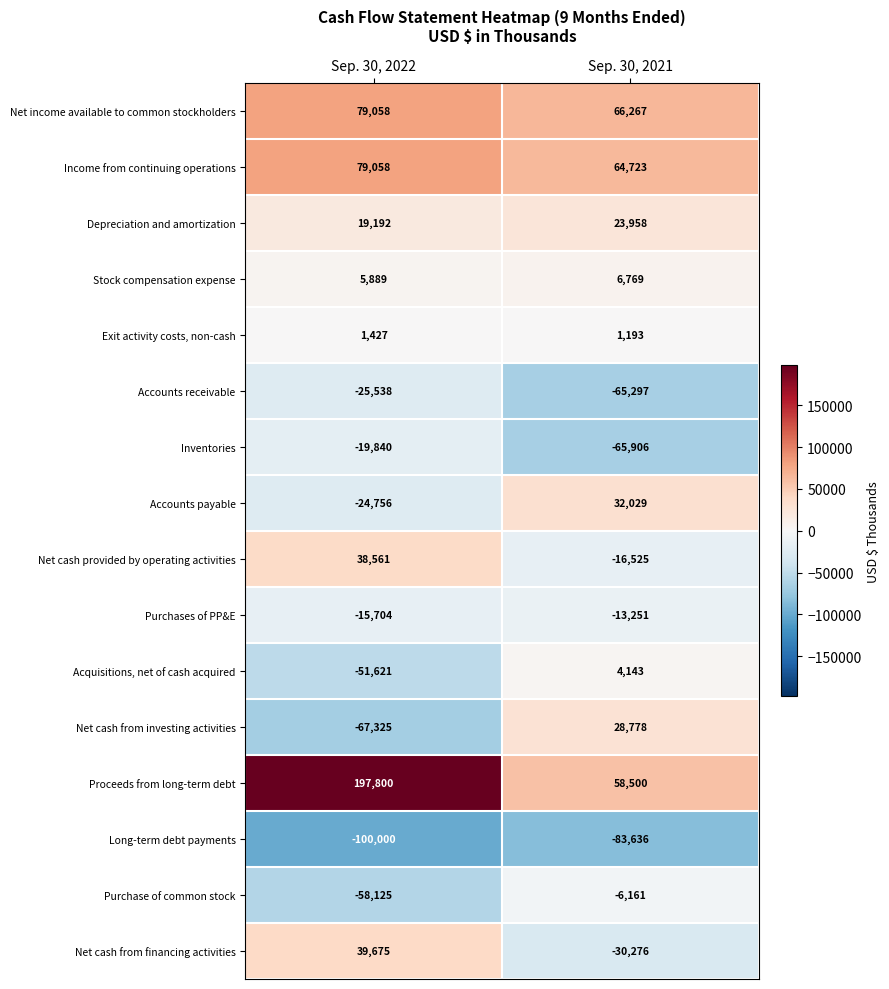

Rank the categories by Purchase of common stock value from lowest to highest.

Sep. 30, 2022, Sep. 30, 2021